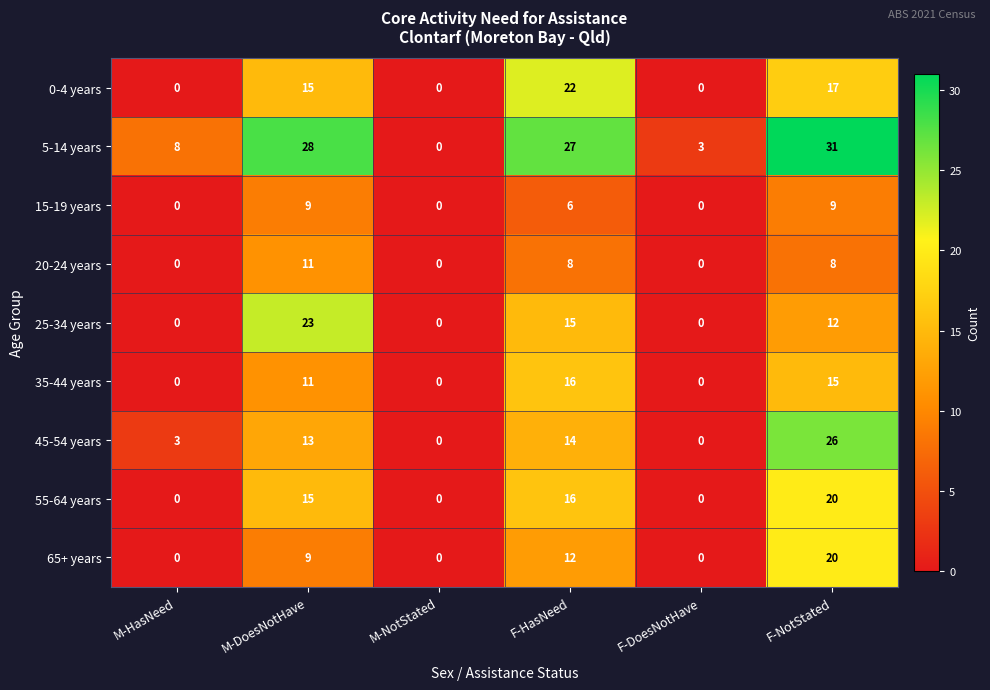

Count the number of categories in the chart.

6